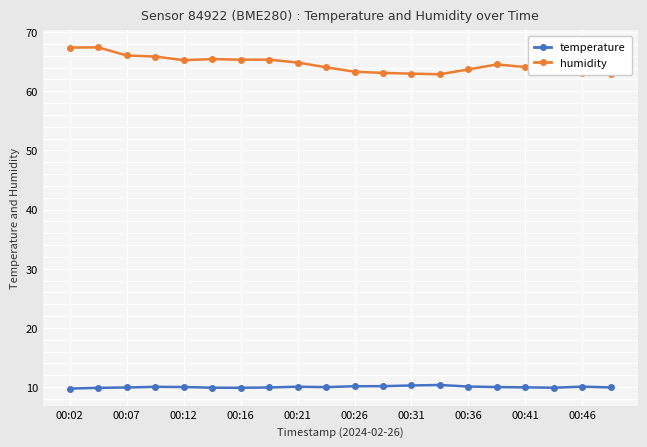

Which series has the largest range (max minus min)?

humidity